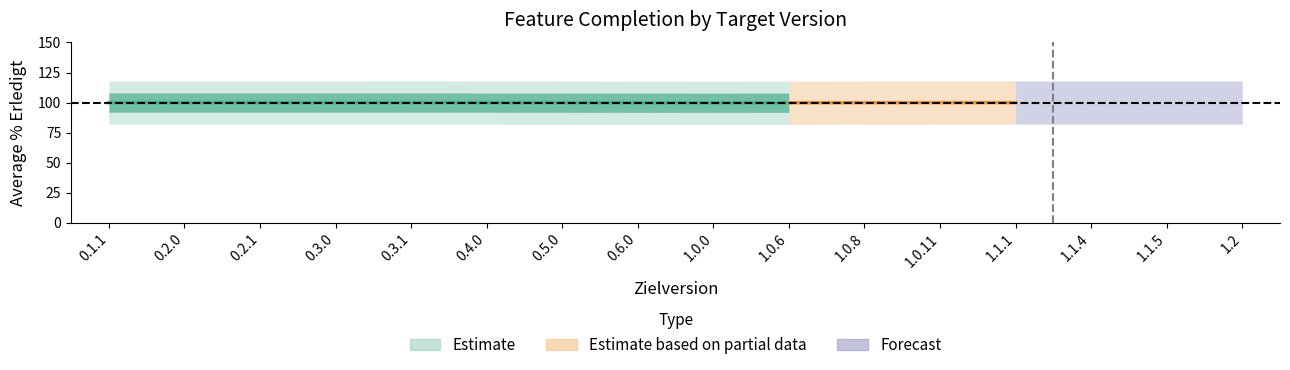

Is it true that Offen equals -46 at 0.4.0?

False